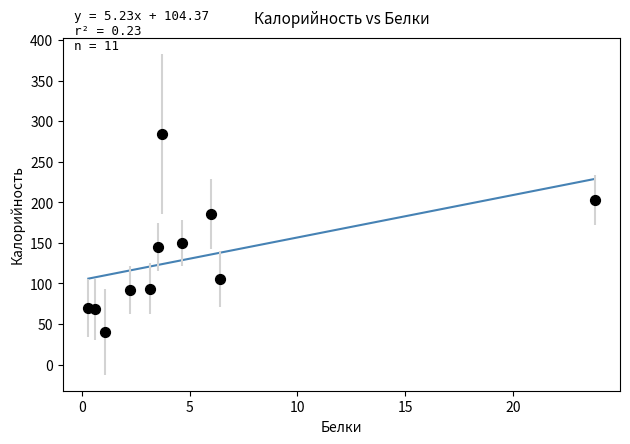

What is the average Y value?

130.7